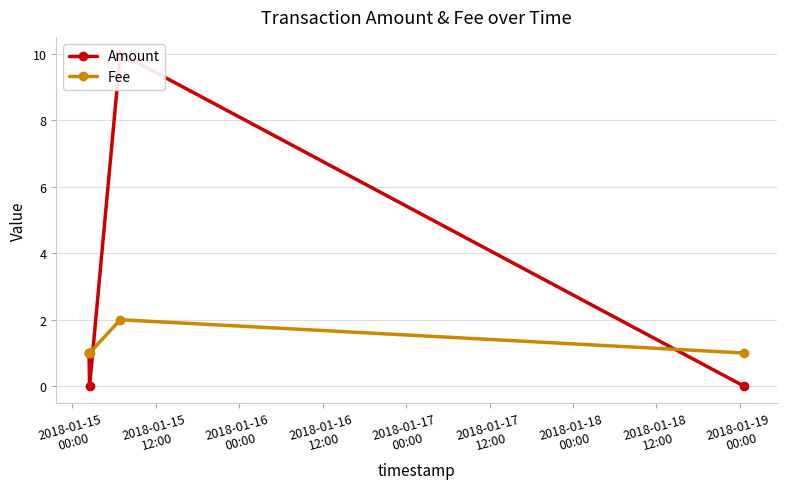

Which series has the largest total across all categories?

Amount